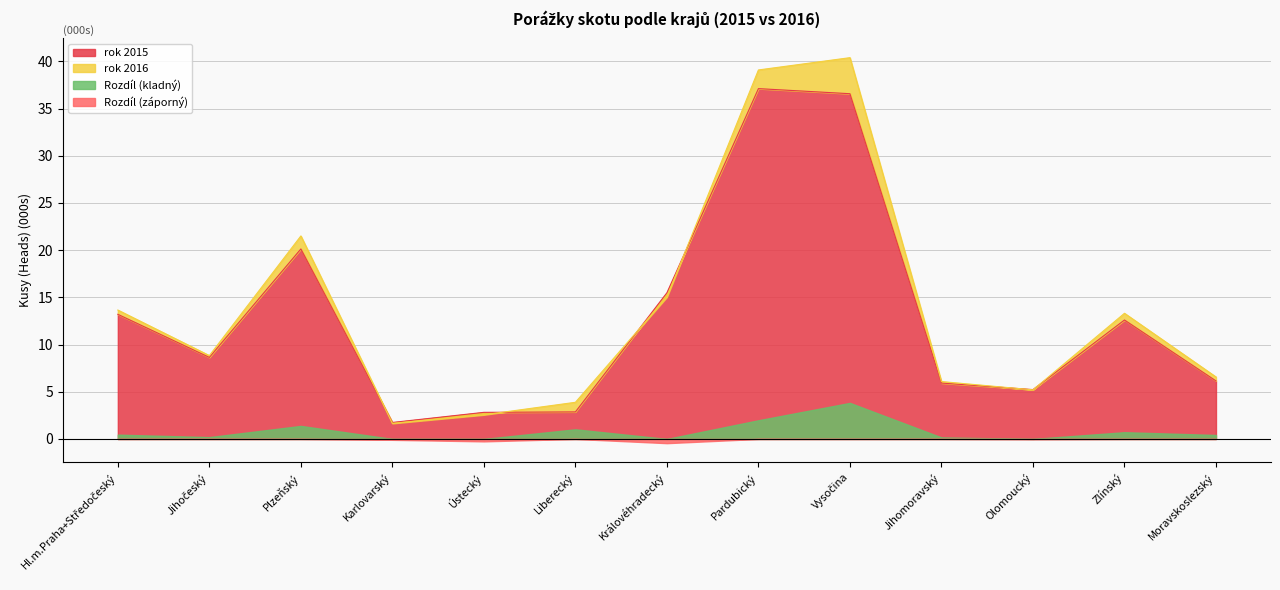

What is the label of the 13th point from the right?

Hl.m.Praha+Středočeský